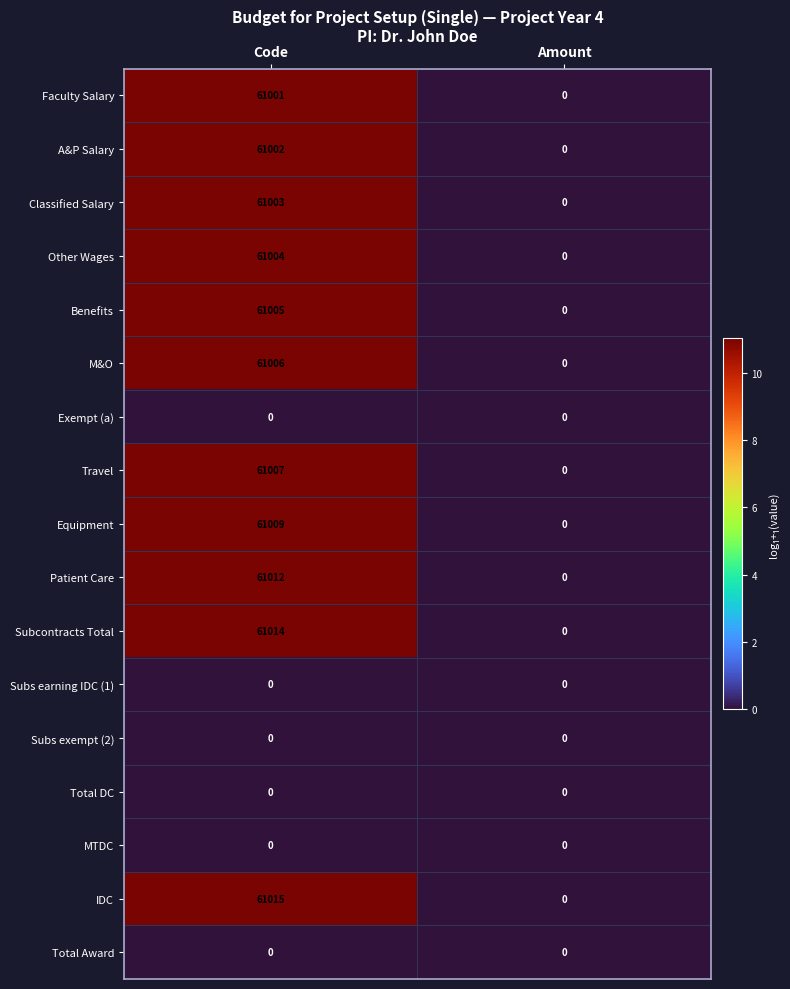

The value of Exempt (a) at Code is 0. True or false?

True